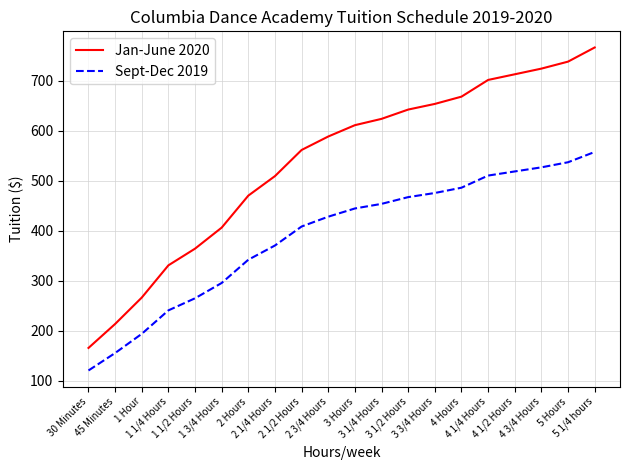

True or false: Jan-June 2020 has more than 1 interior local peaks.

False